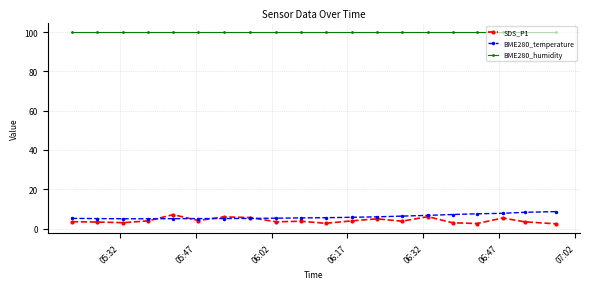

Does the chart display data point markers on the line(s)?

Yes